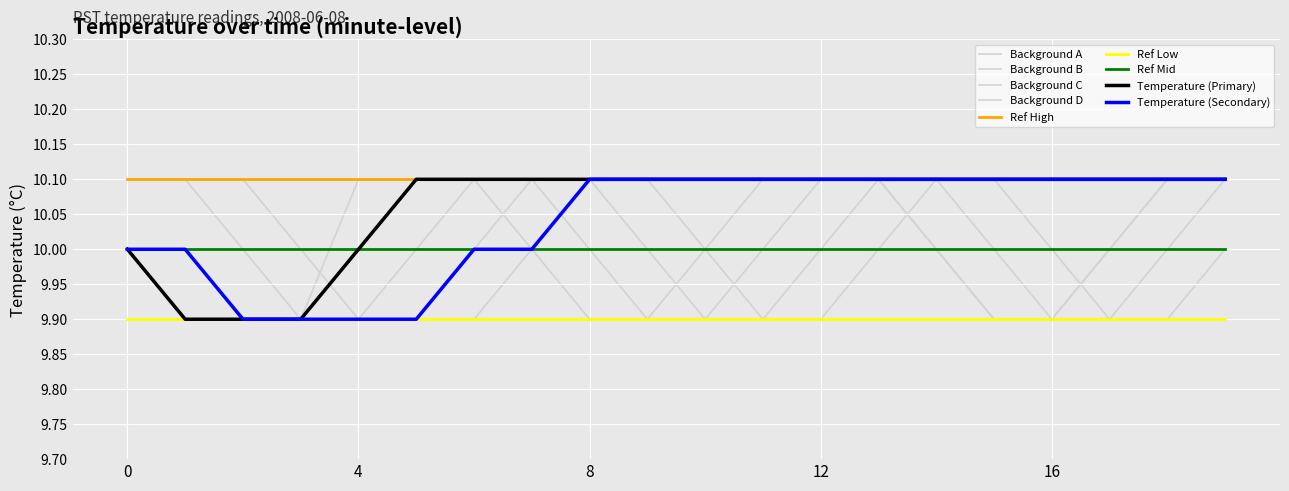

Is this an area chart (filled region under the line)?

No